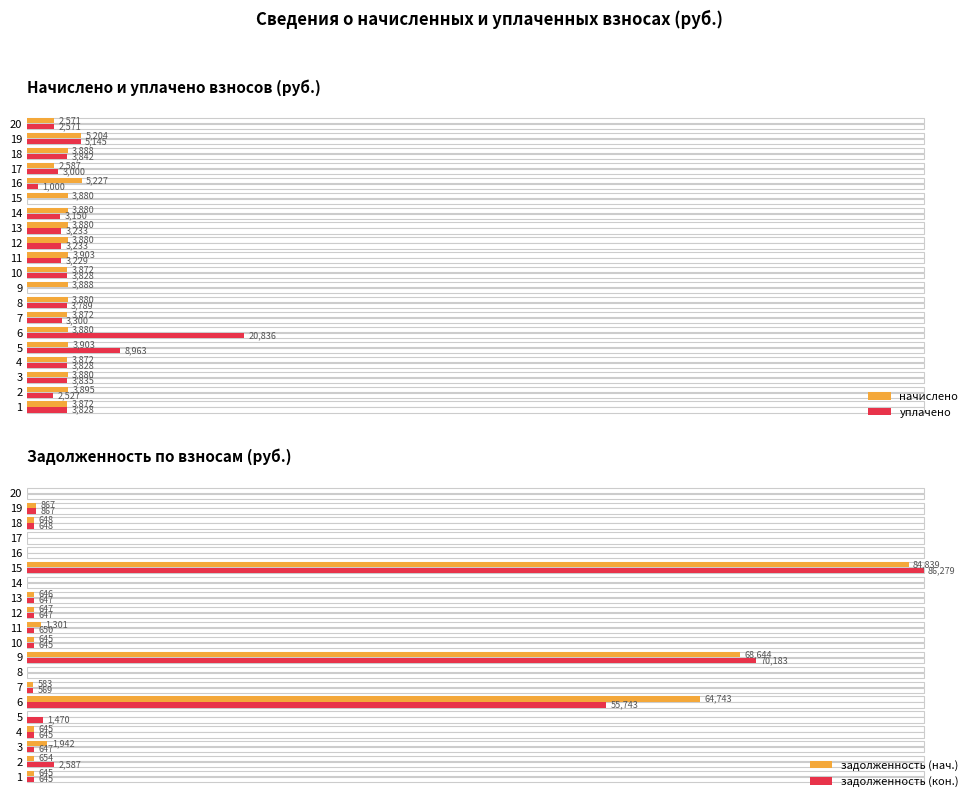

What is the difference between the maximum and minimum values in the уплачено series?

20835.9